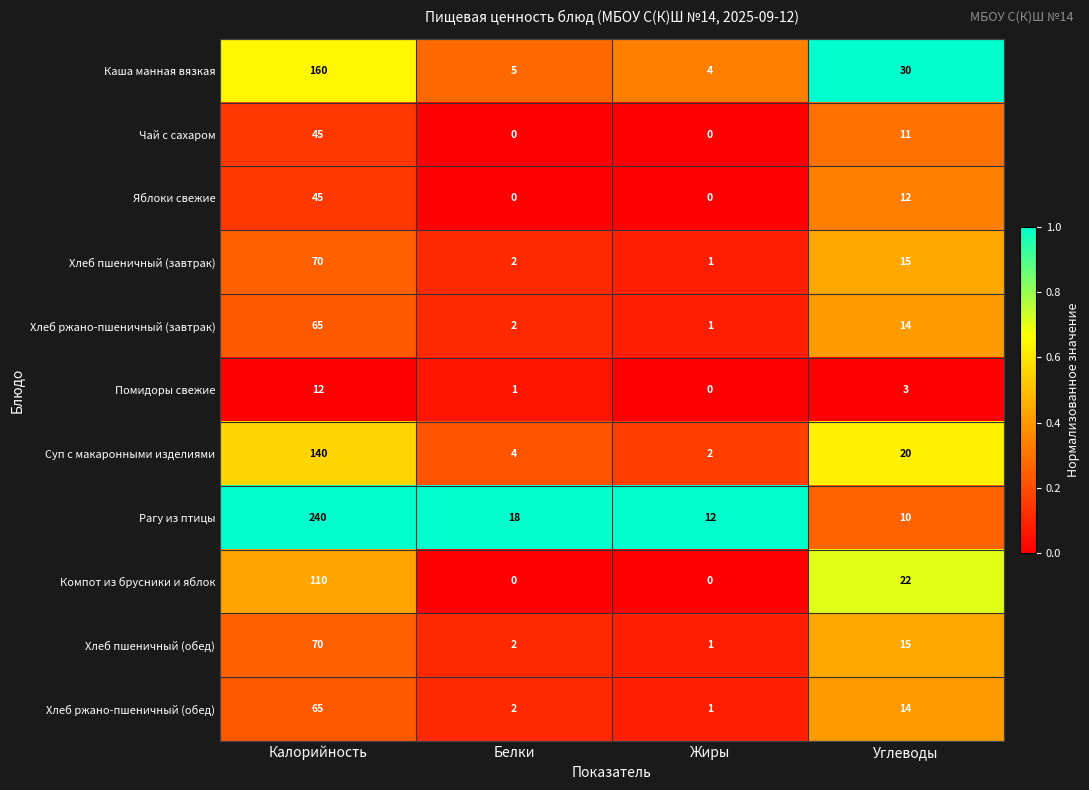

The Хлеб пшеничный (завтрак) series shows 99 at Калорийность. True or false?

False